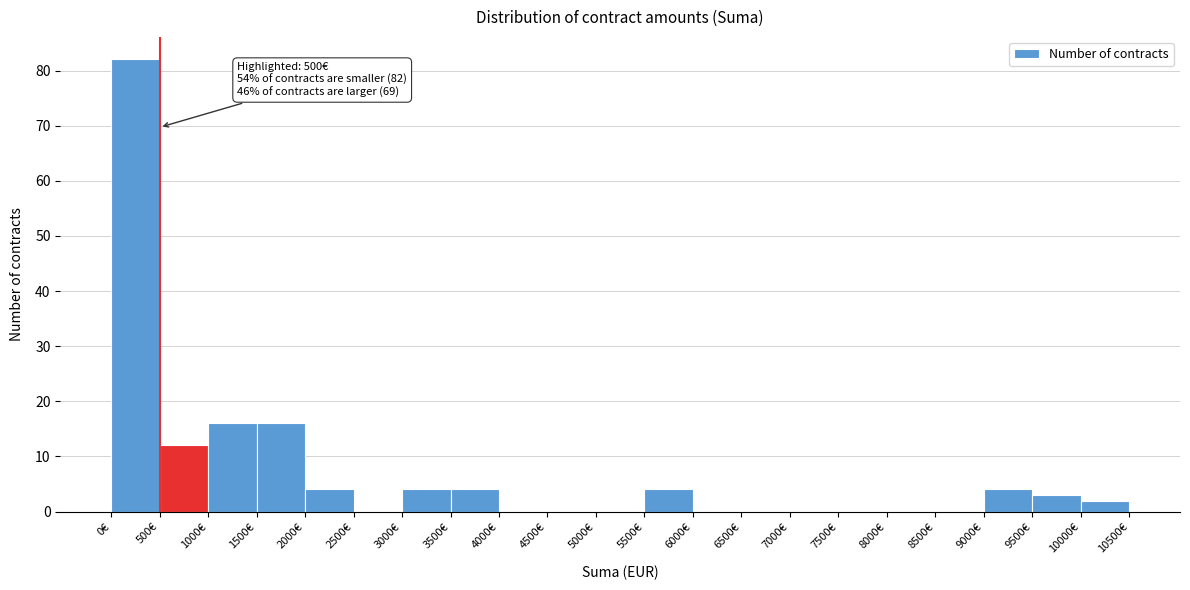

Which range on the x-axis has the tallest bar?

0 to 500